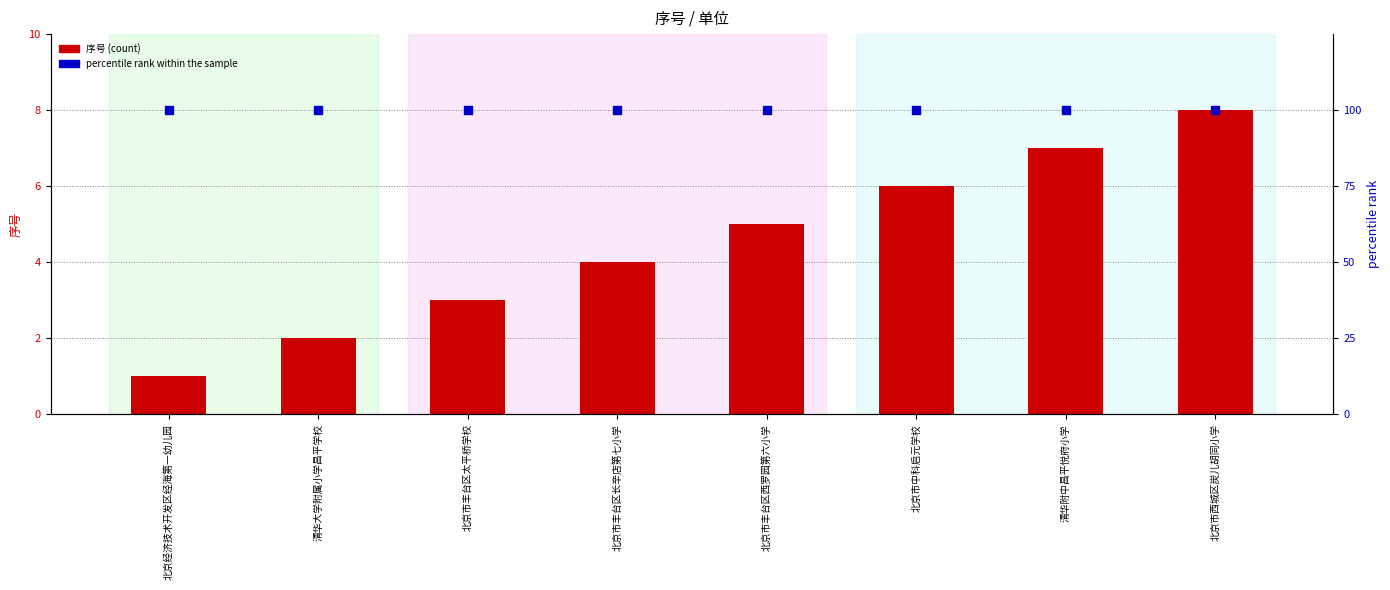

What is the total value across all series at 北京市丰台区太平桥学校?

103